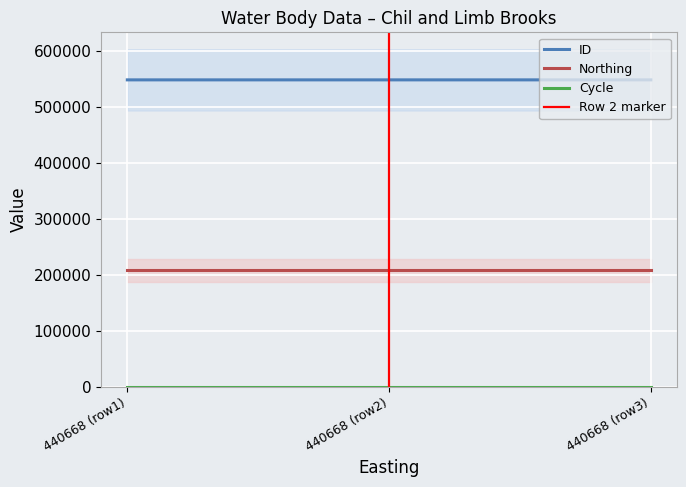

How many lines are shown in the chart?

3